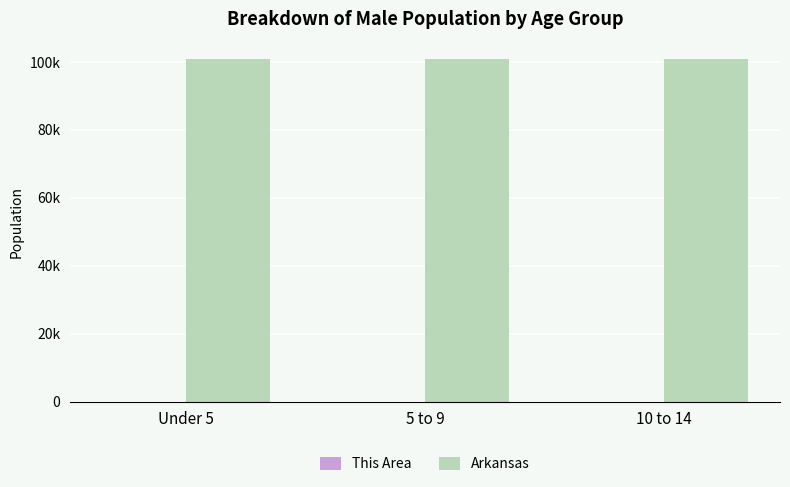

What is the sum of all Arkansas values?

302717